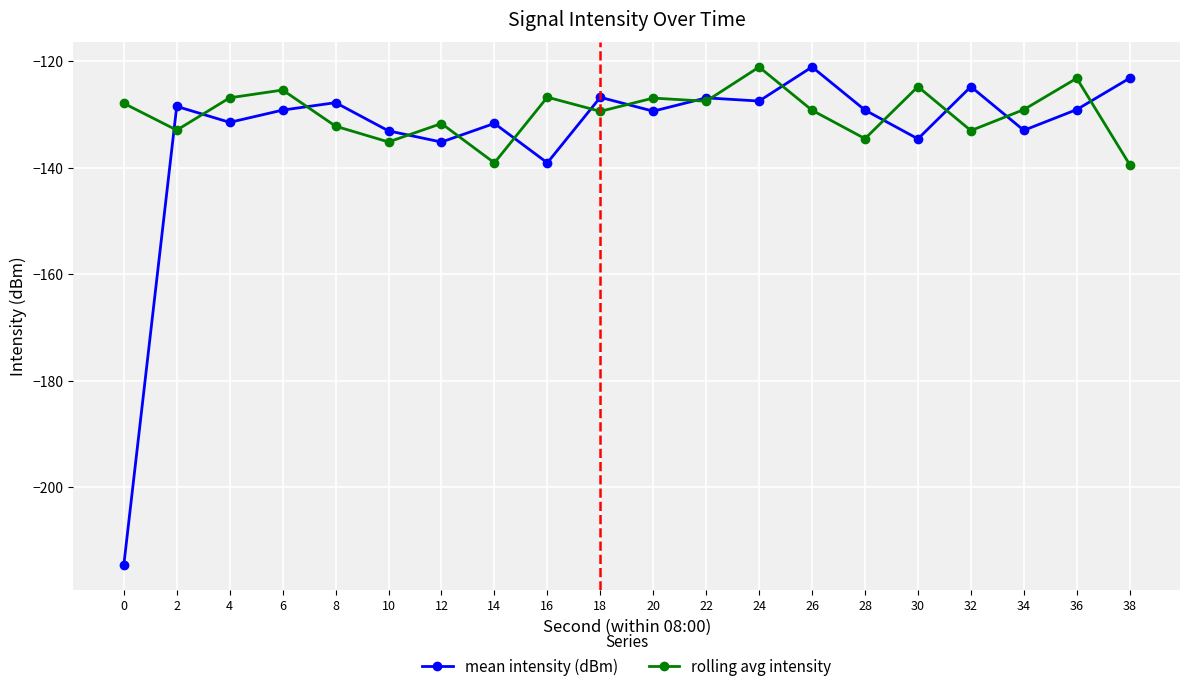

Rank the series at 36 from highest to lowest value.

rolling avg intensity, mean intensity (dBm)